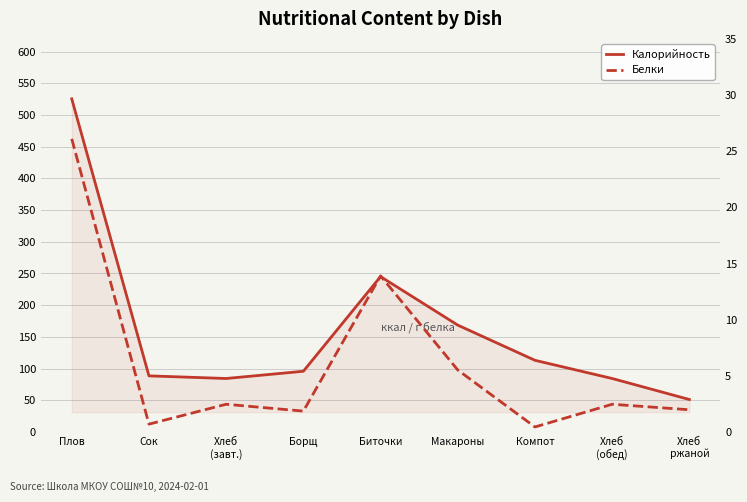

Reading left to right, transcribe all the data shown in this chart.

Калорийность: 525.4	88.5	84.4	95.8	245.1	168.6	113.1	84.4	51.2
Белки: 26.1	0.7	2.5	1.9	13.9	5.5	0.5	2.5	2.0